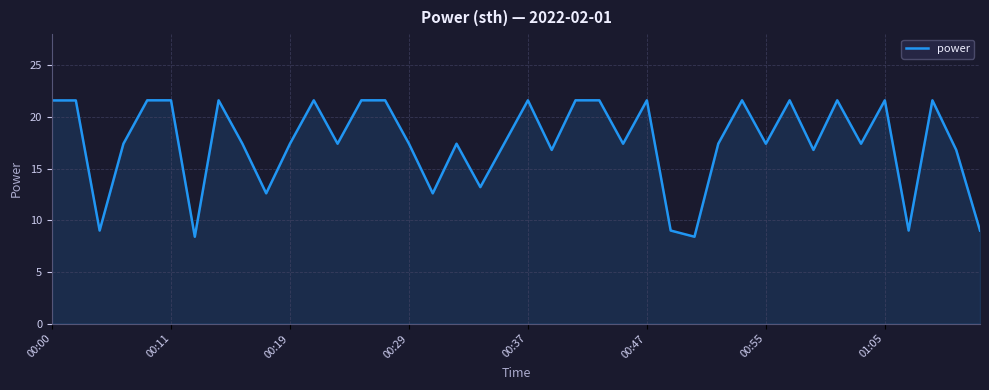

What is the smallest value displayed?

8.4